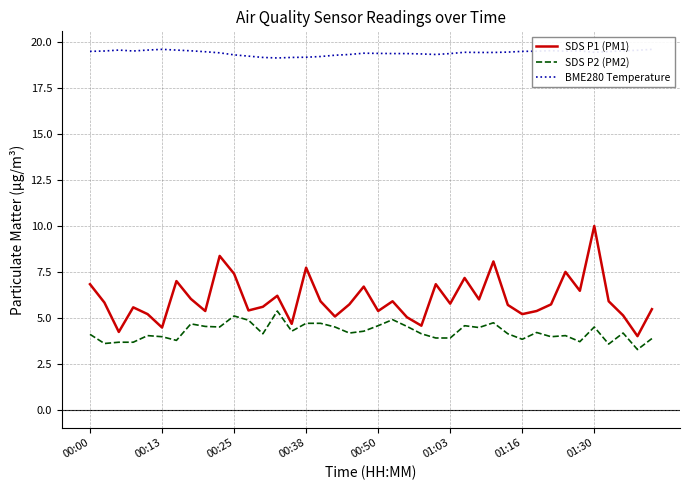

True or false: SDS P2 (PM2) and SDS P1 (PM1) intersect in this chart.

False